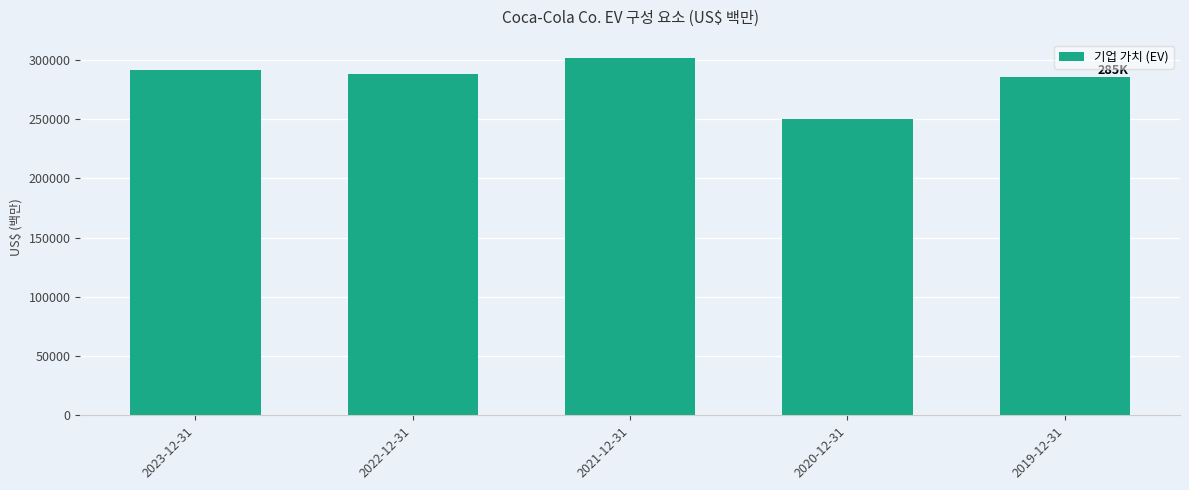

Does the chart contain stacked bars?

No